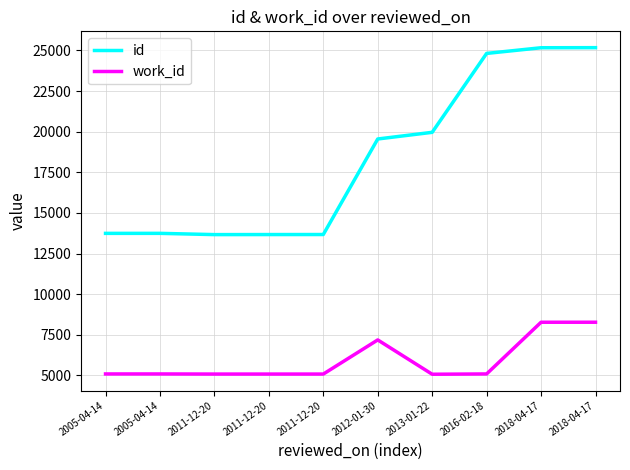

True or false: work_id and id intersect in this chart.

False